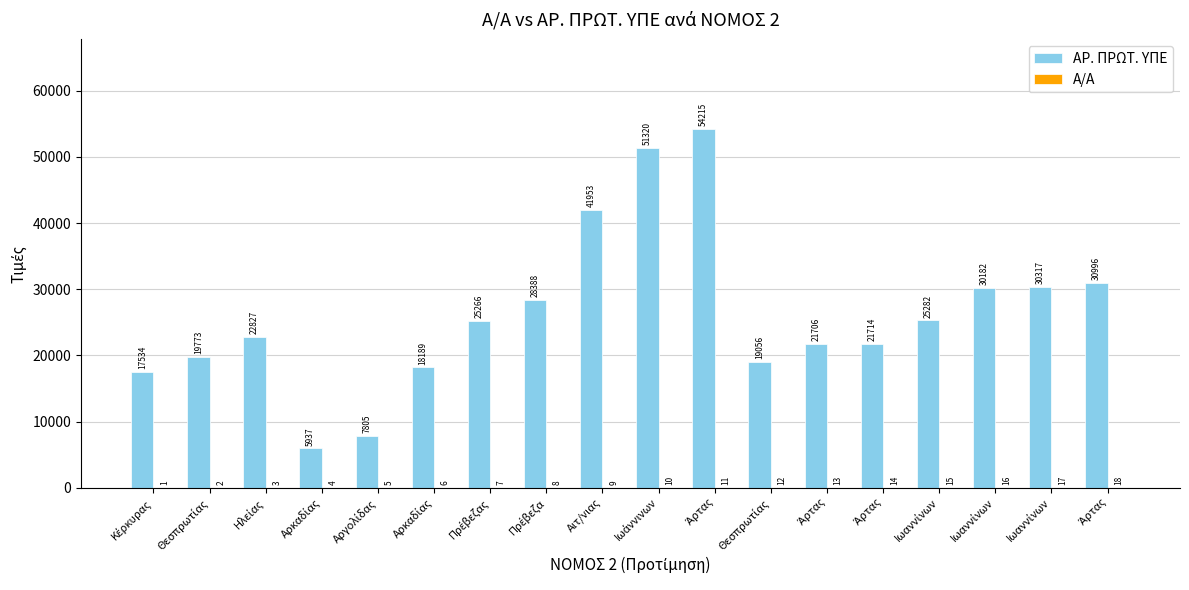

True or false: ΑΡ. ΠΡΩΤ. ΥΠΕ has a value of 17534 at Κέρκυρας.

True